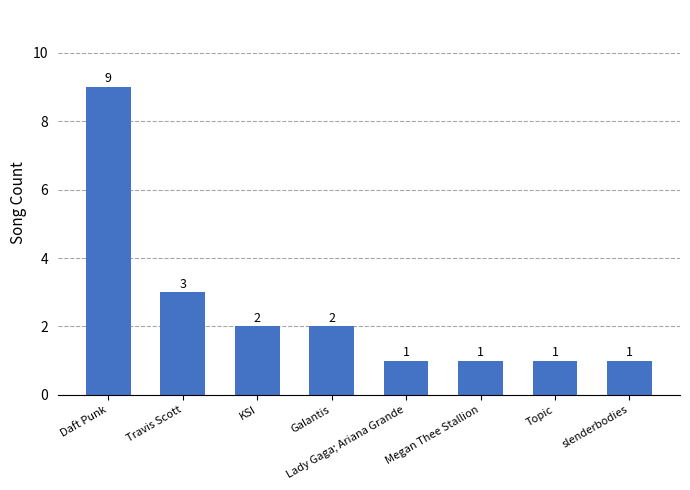

What is the label of the 2nd bar from the left?

Travis Scott